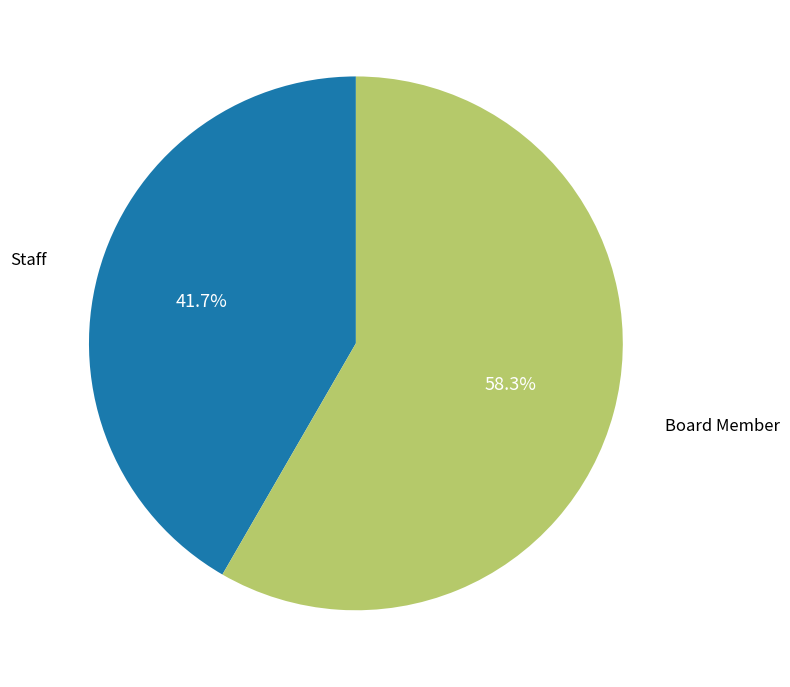

Is there any slice that represents more than half of the pie?

Yes